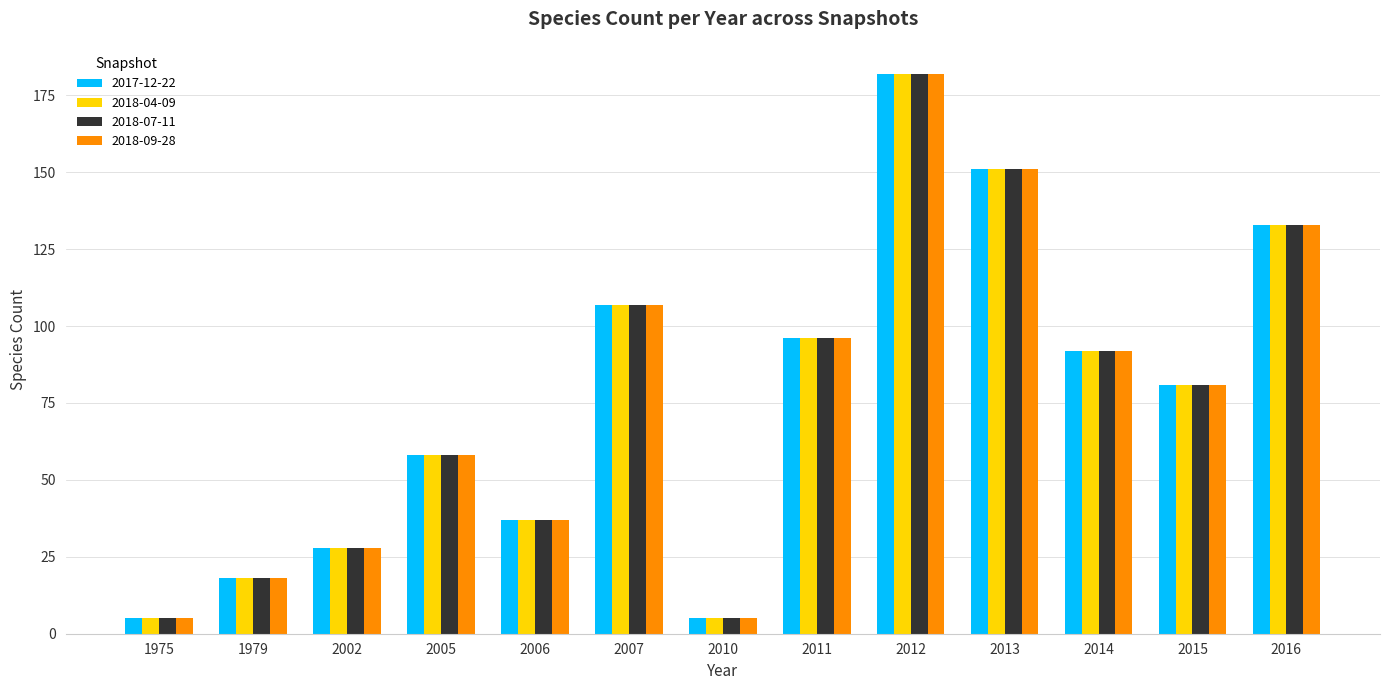

What is the sum of the 2018-09-28 values at 2005 and 1979?

76